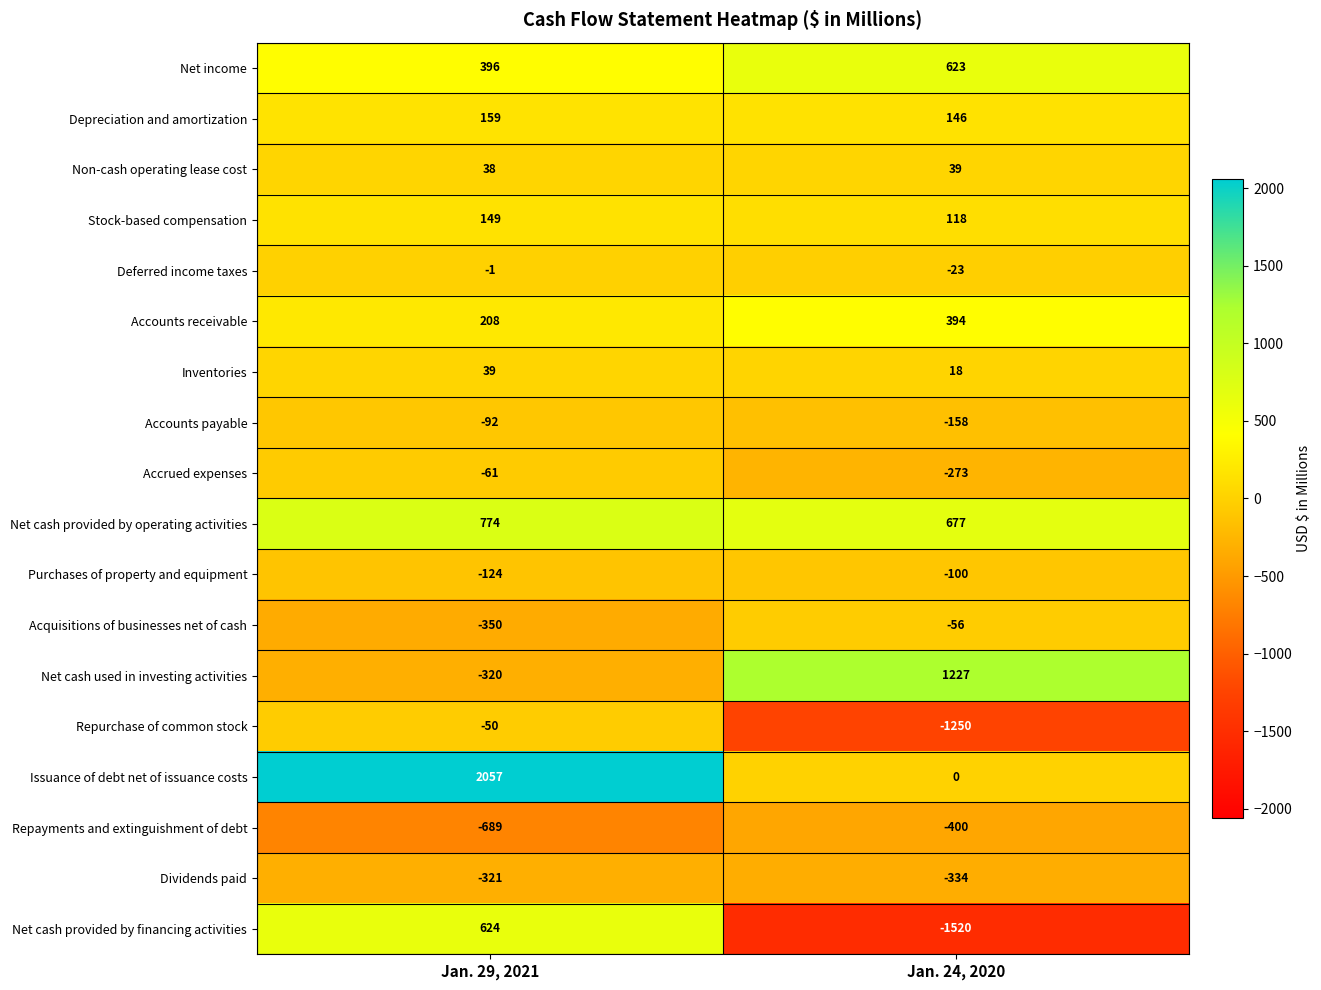

Which series has the widest spread of values?

Net cash provided by financing activities